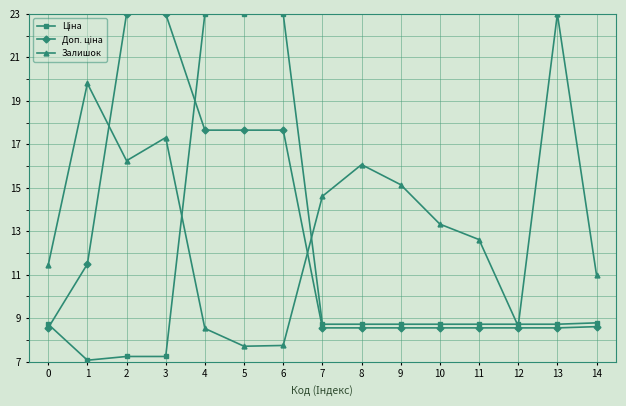

What is the spread (max minus min) of values at 6?

15.3